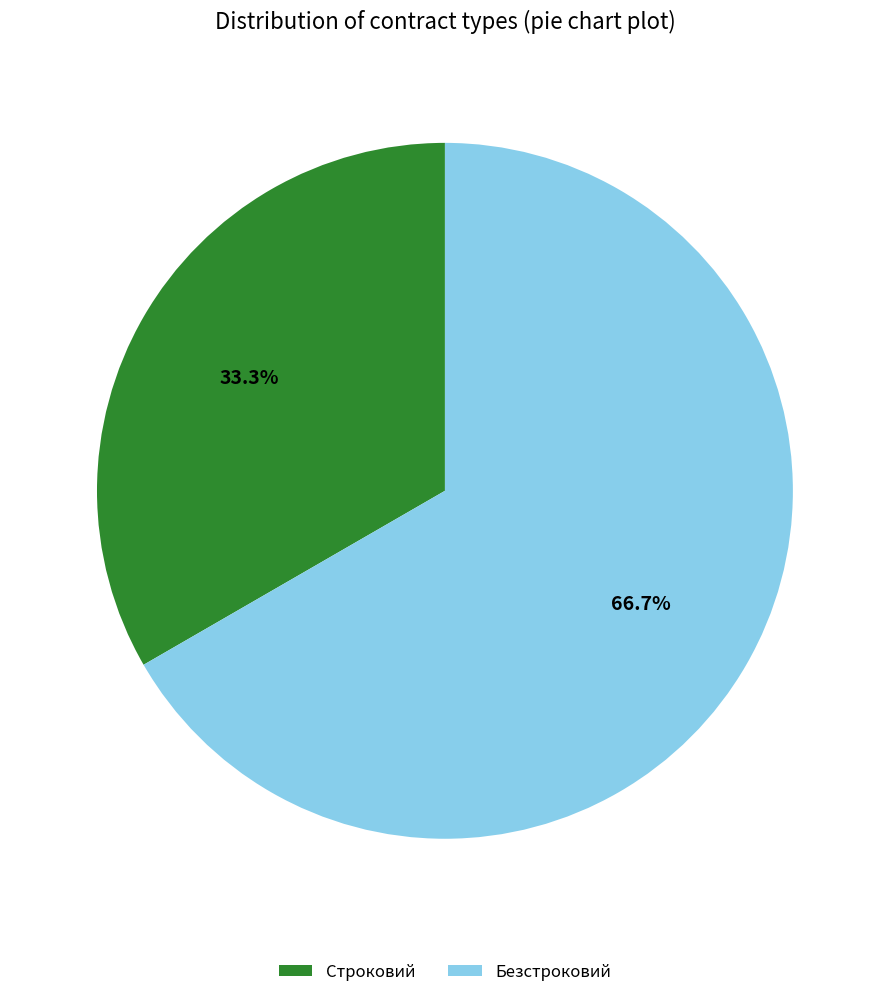

The Строковий slice represents 45% of the pie. True or false?

False